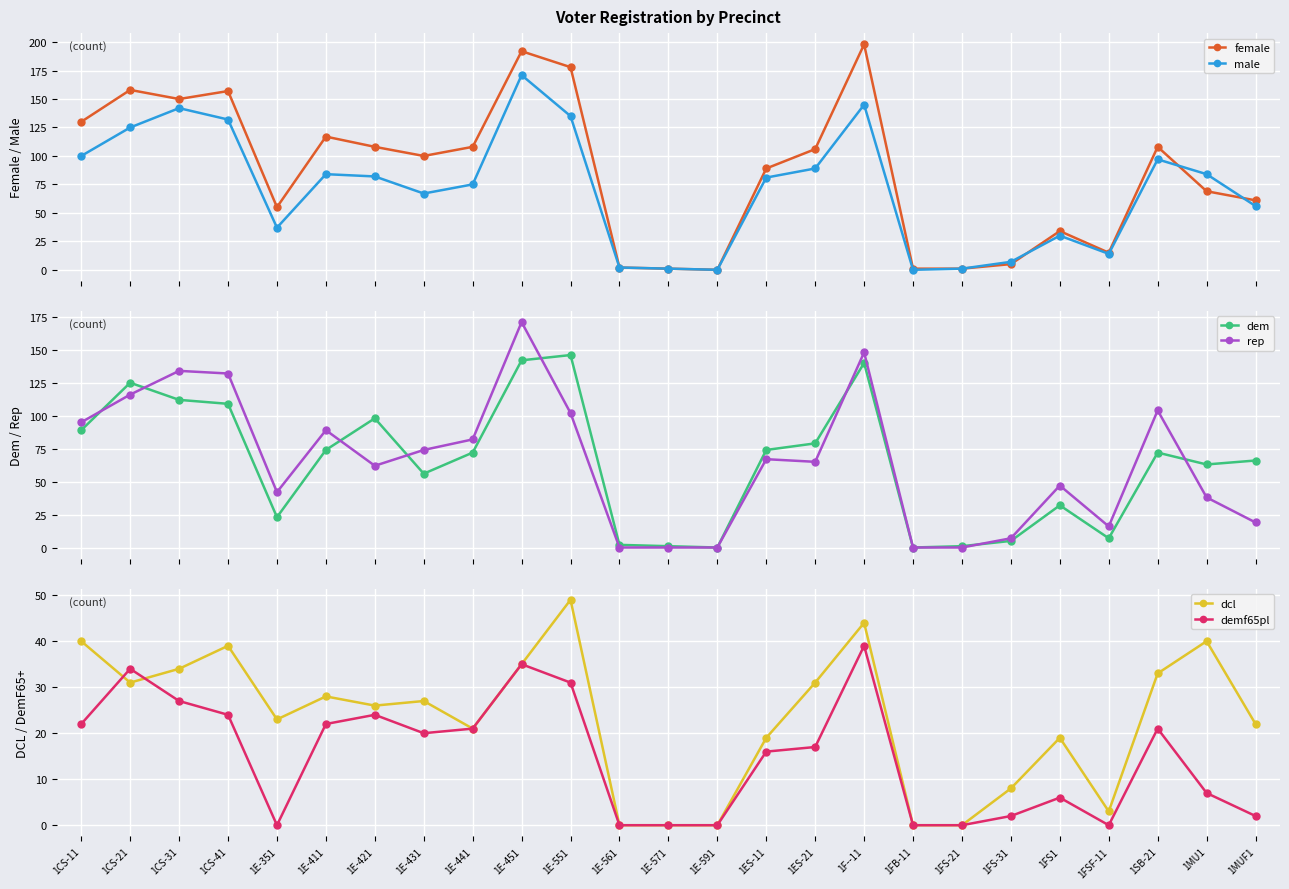

How many interior local valleys does the male series have?

5